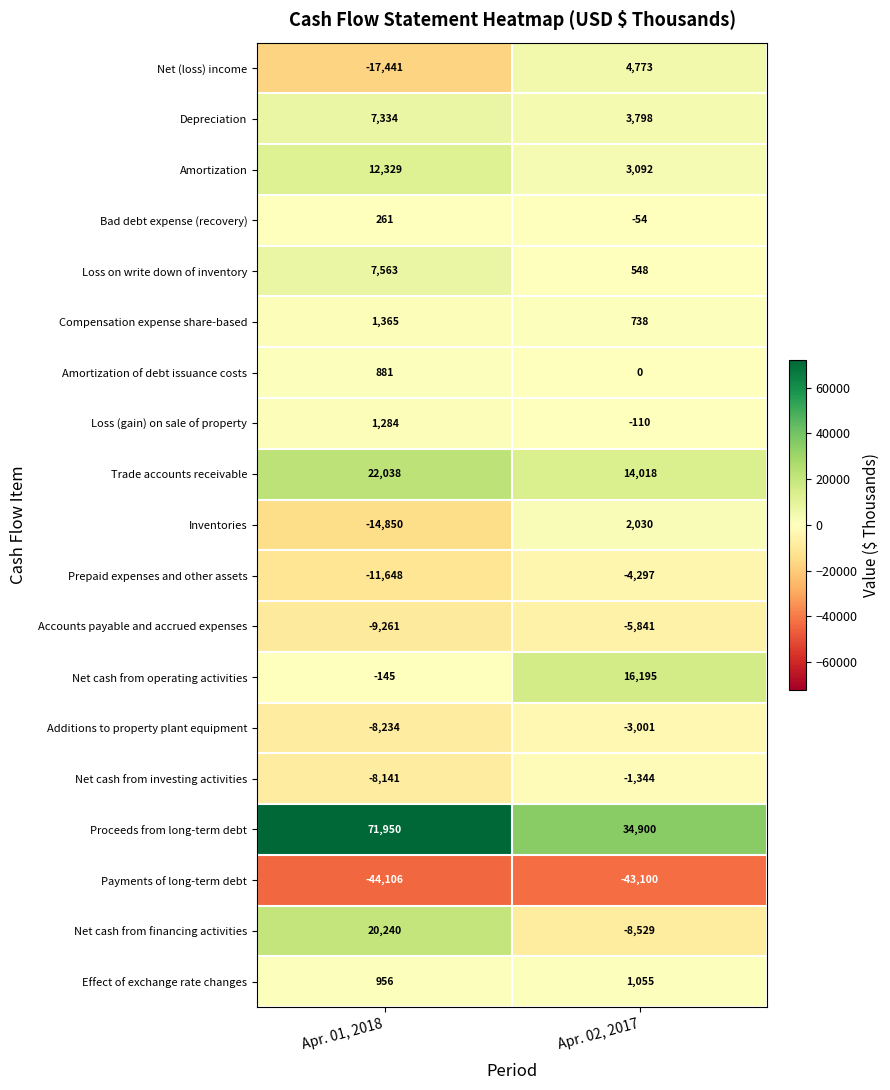

Between Apr. 01, 2018 and Apr. 02, 2017, which series saw the biggest shift?

Proceeds from long-term debt